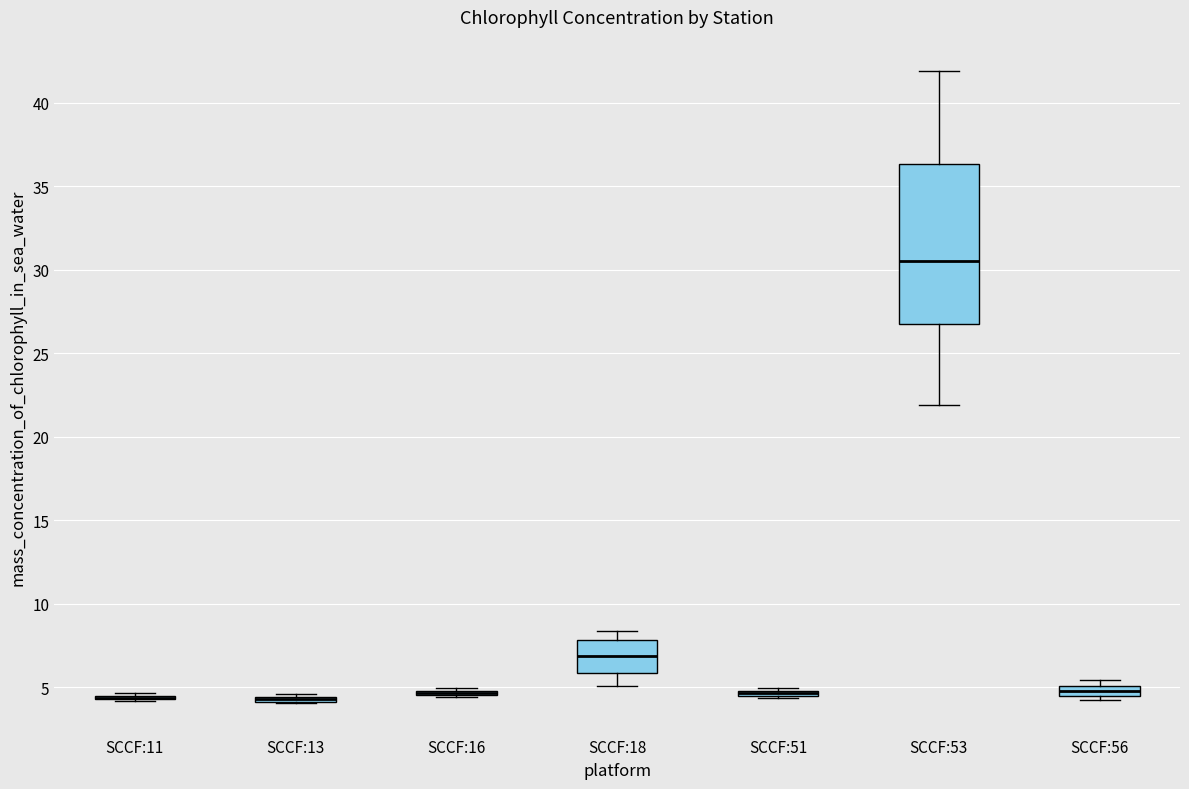

Where does the upper whisker of the box for SCCF:18 end on the y-axis? The values are not printed on the chart, so give them approximately, as read against the axis.

8.5